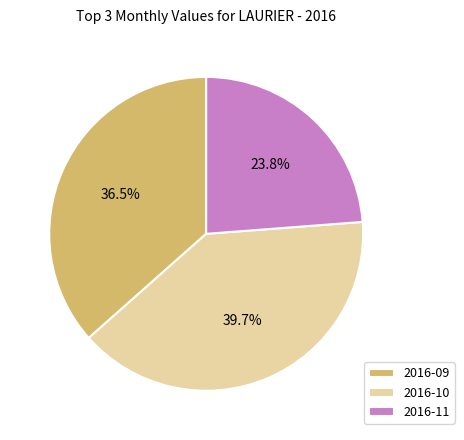

The 2016-10 slice represents 40% of the pie. True or false?

True